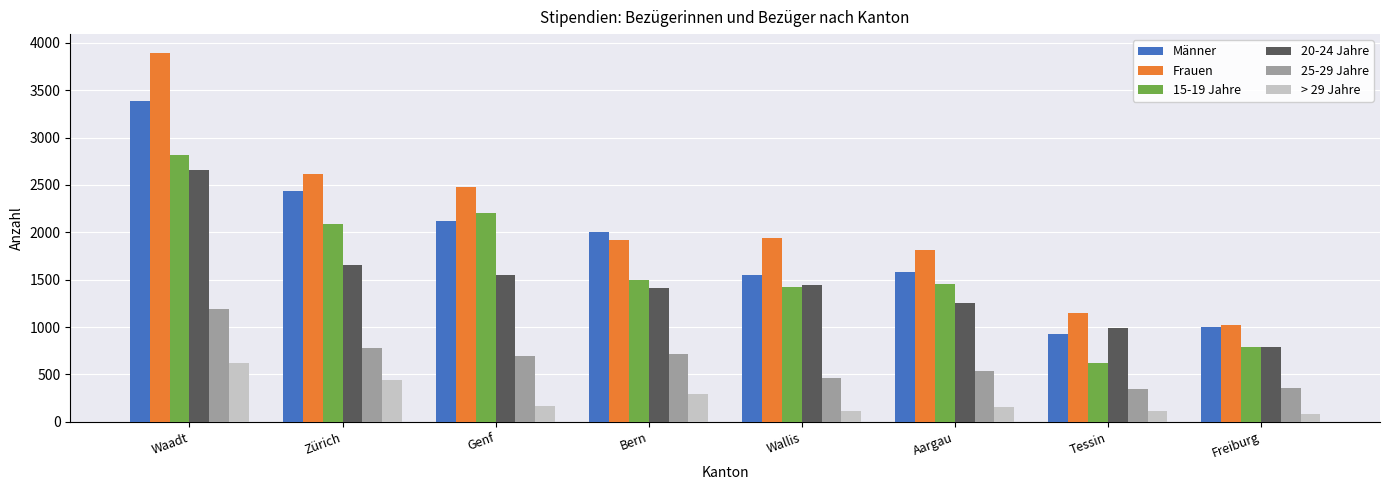

Is it true that 20-24 Jahre equals 880 at Wallis?

False